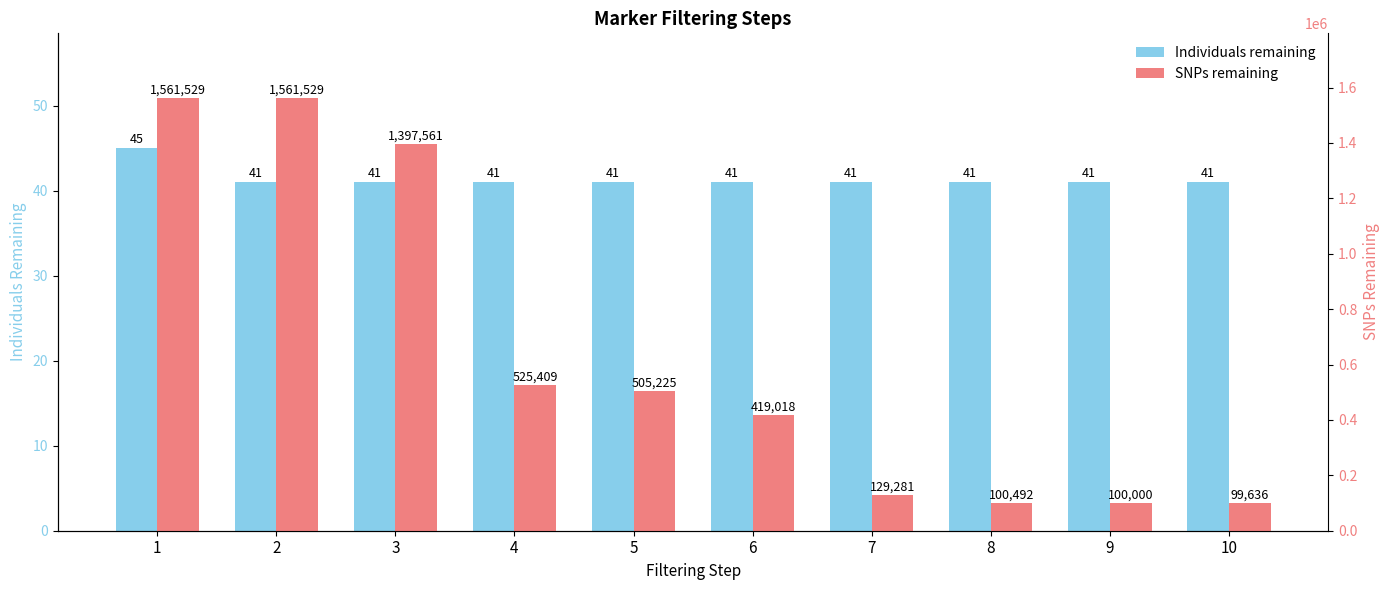

How many data points in SNPs remaining are less than 505225?

5